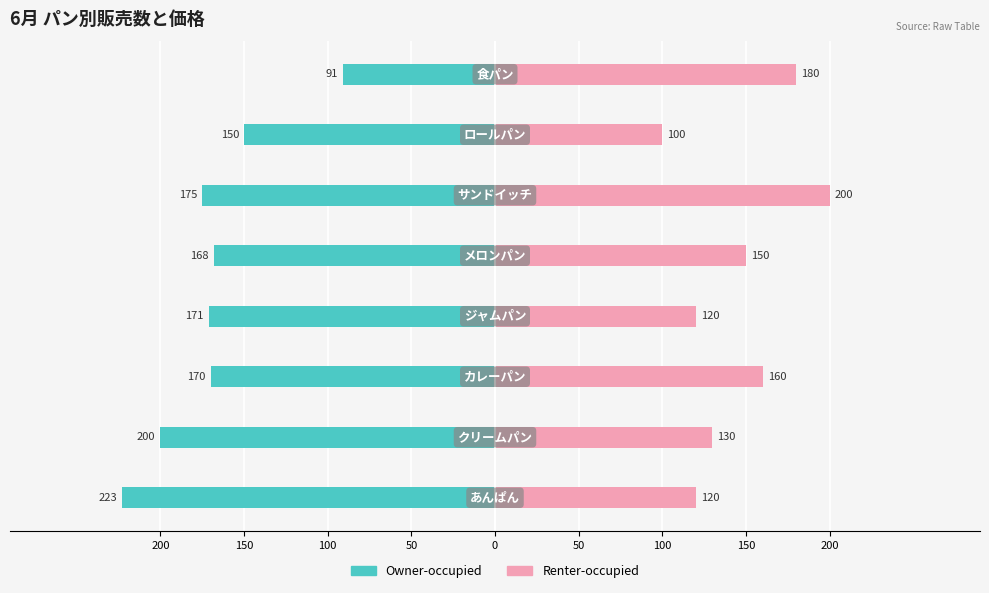

What is the sum of all Renter-occupied values?

1160